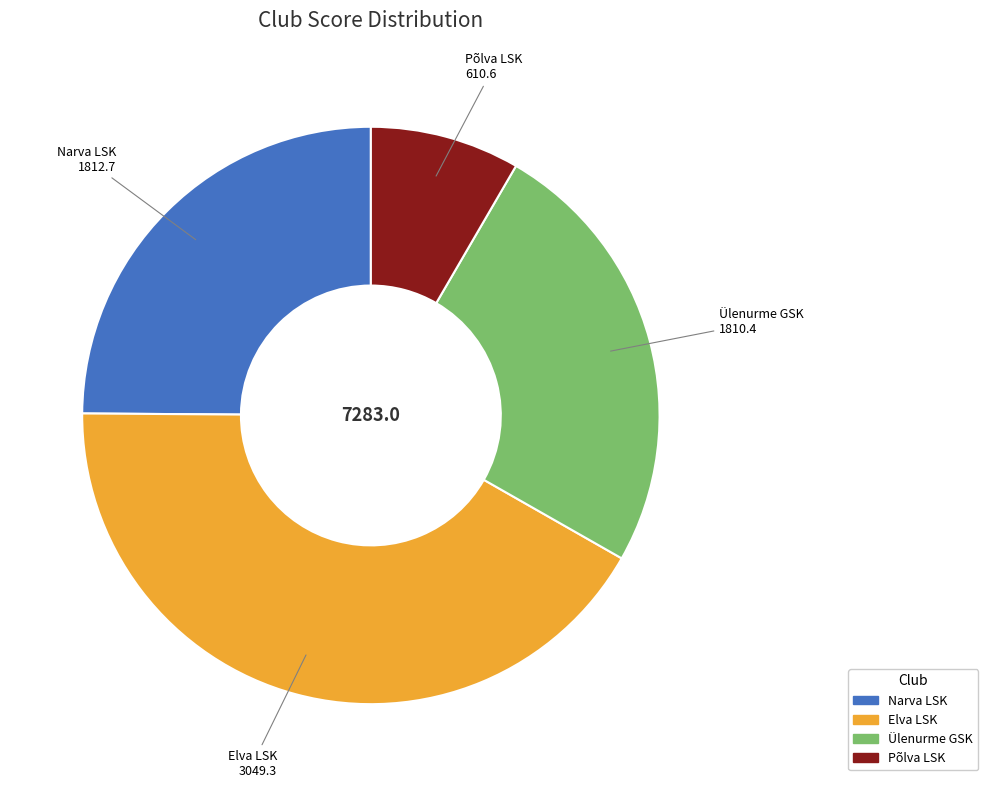

Is there a majority slice in this chart?

No